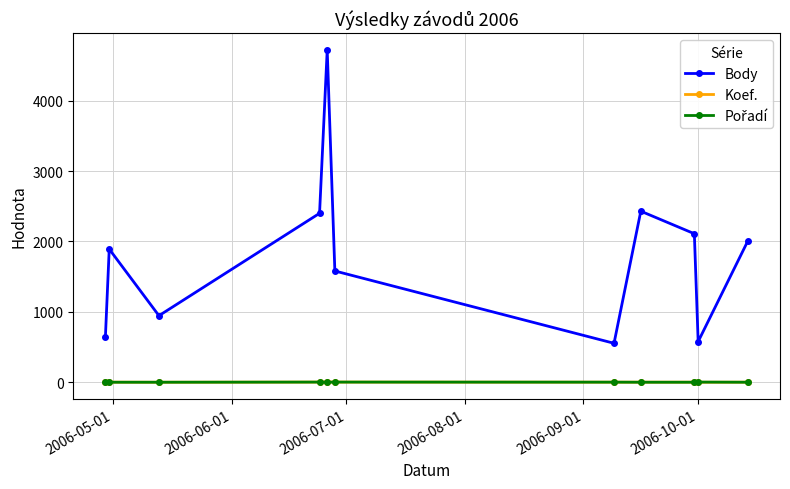

How many interior local peaks does the Body series have?

3